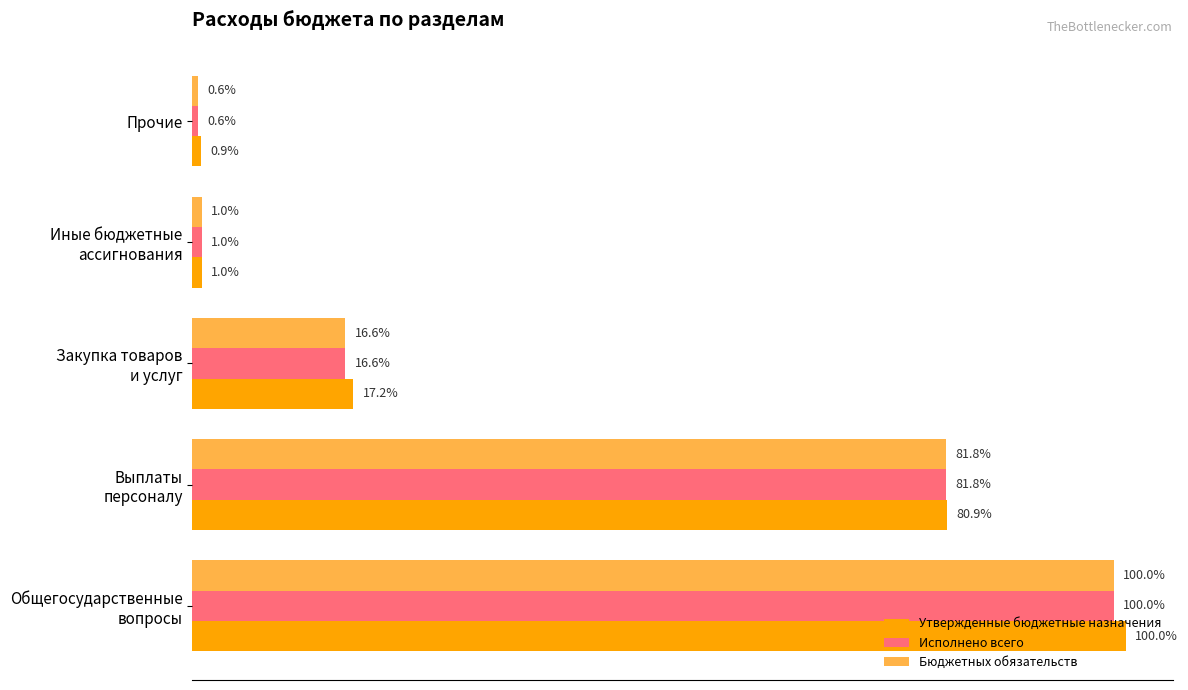

Reading left to right, what are all the values shown in this chart?

Утвержденные бюджетные назначения: 8926439.9	7218061.0	1536560.5	90543.3	81275.1
Исполнено всего: 8812455.2	7207312.3	1463309.2	90543.3	51290.4
Бюджетных обязательств: 8812455.2	7207312.3	1463309.2	90543.3	51290.4